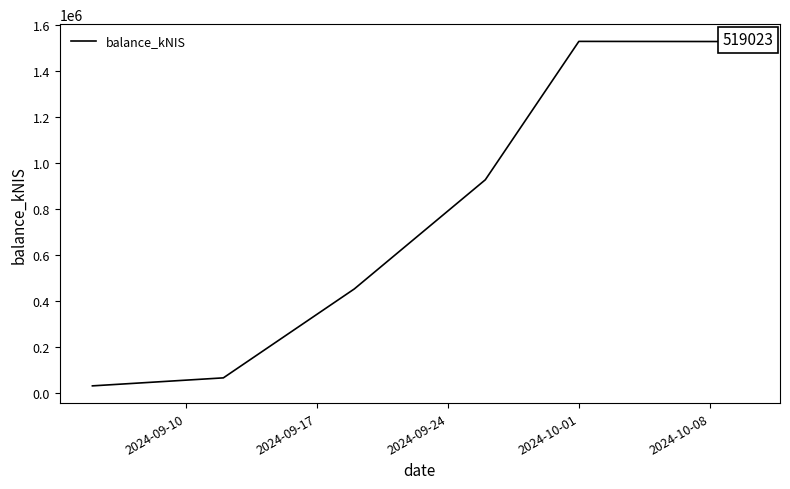

What is the average value?

754578.6